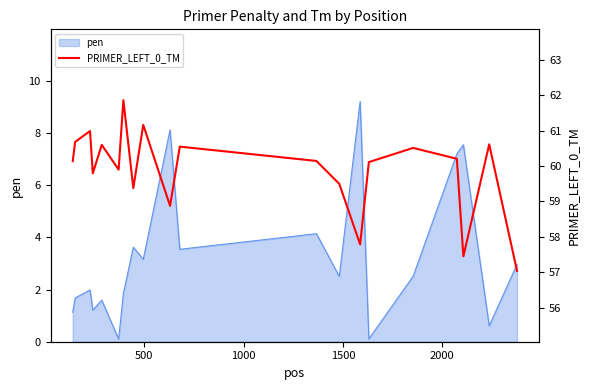

What is the highest value of the pen series?

9.2